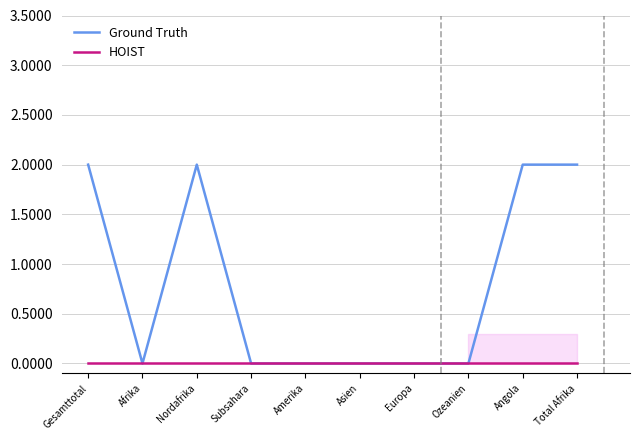

Is it true that Ground Truth equals 0 at Europa?

True